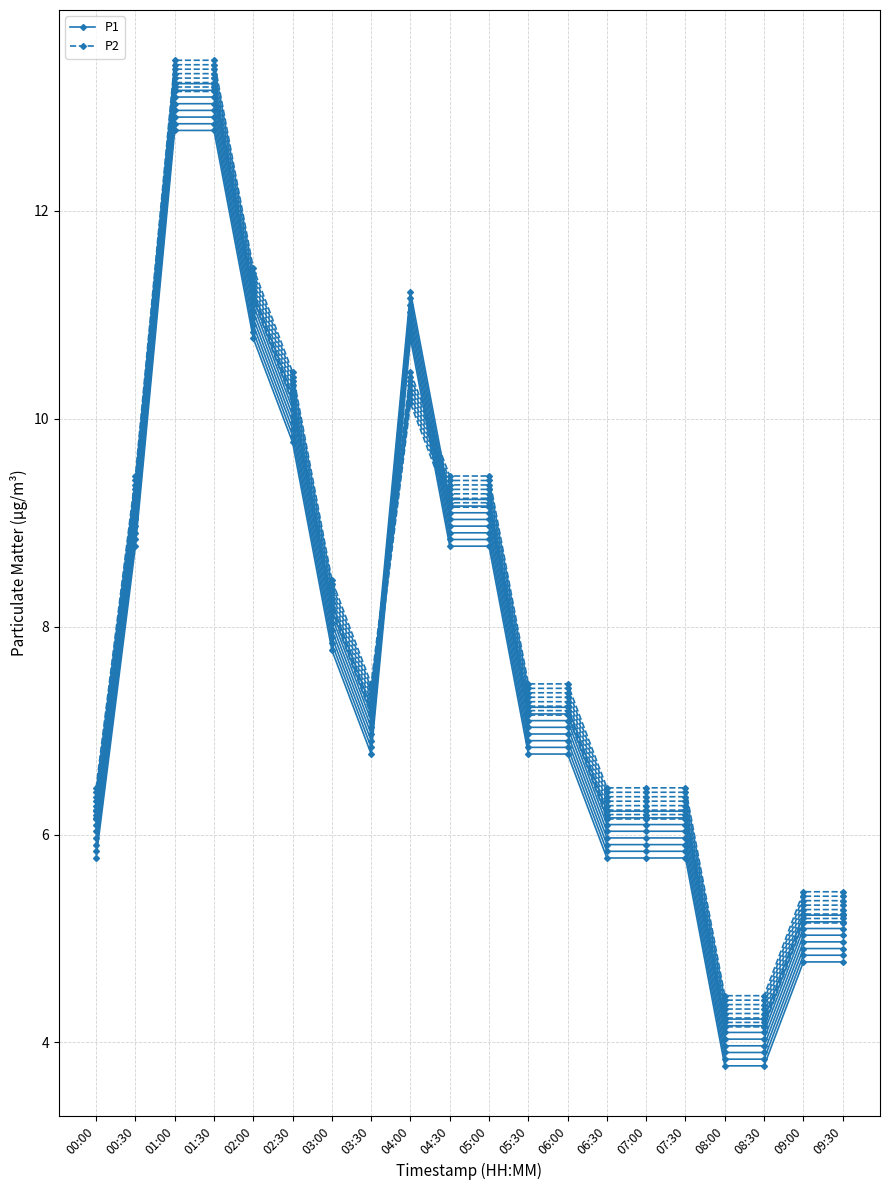

Does the chart display data point markers on the line(s)?

Yes